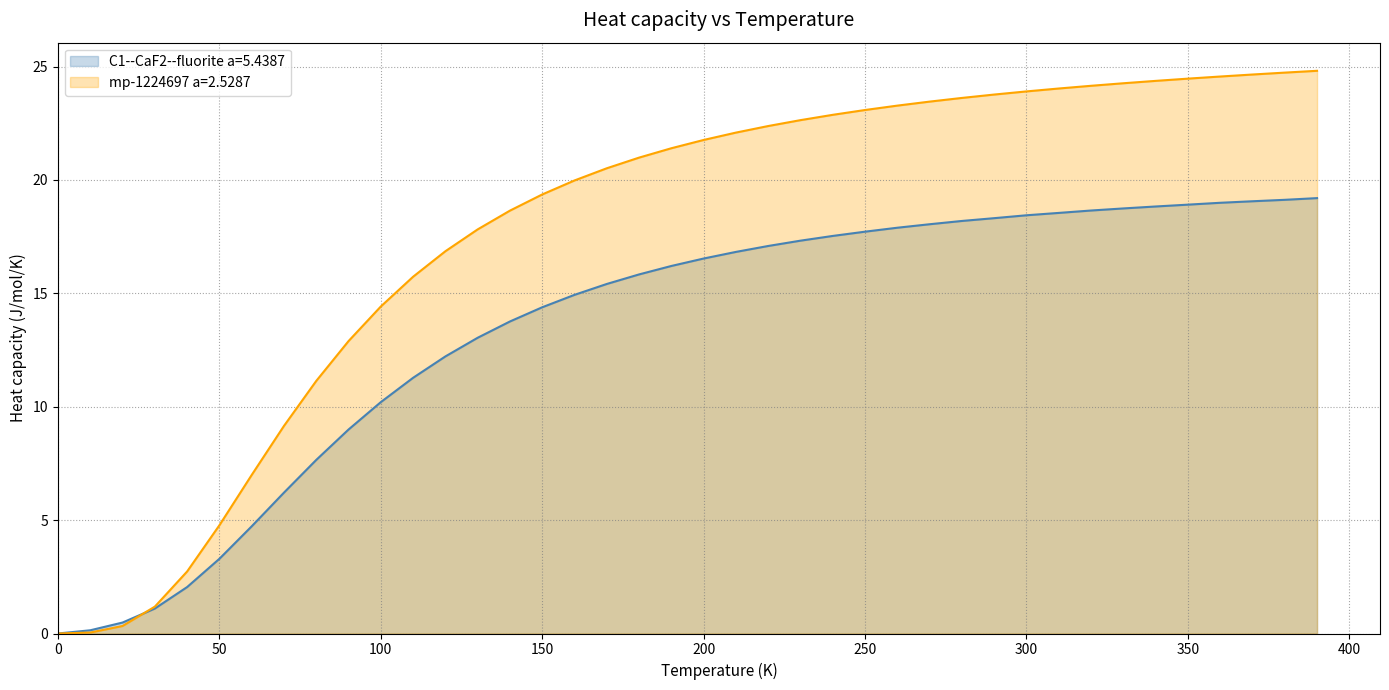

Is the value of C1--CaF2--fluorite a=5.4387 at 240.0 greater than the value of mp-1224697 a=2.5287 at 80.0?

Yes